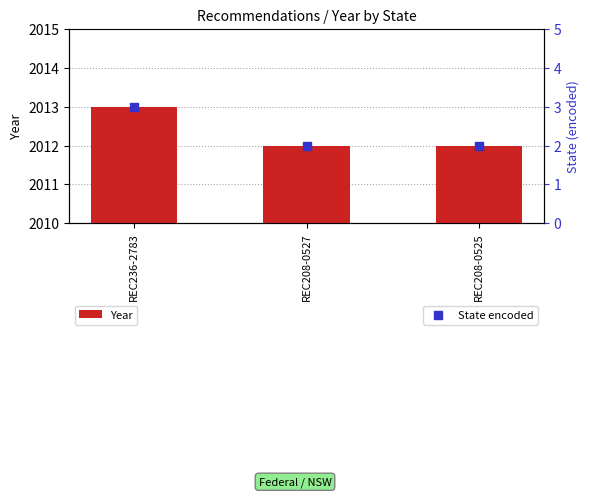

Which series has the widest spread of Y values?

Year